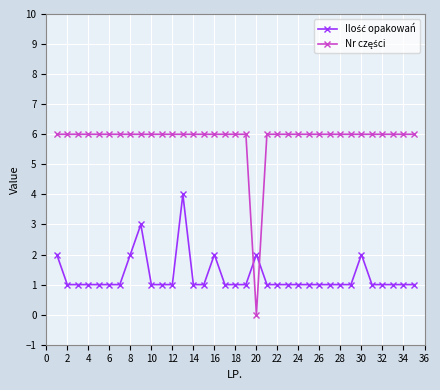

How many series are shown in this chart?

2